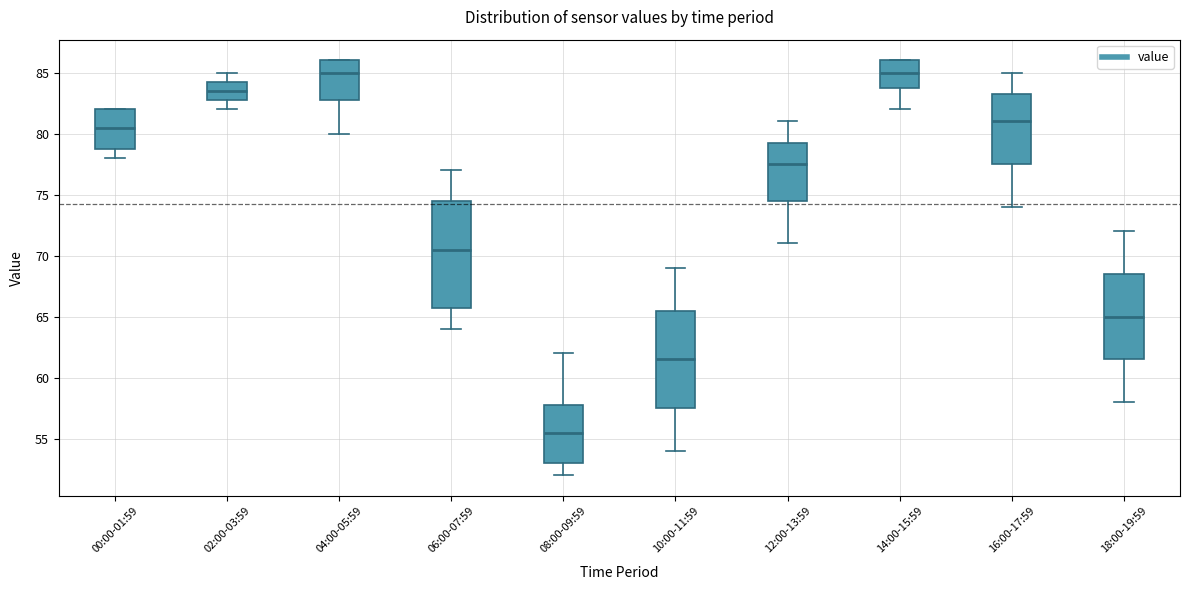

Reading left to right, transcribe this box plot: for each box, give where its median line is, the range the box spans, and where its two whiskers end, as read against the y-axis. The values are not printed on the chart, so give them approximately, as read against the axis.

00:00-01:59: median 80.5, box 79.0 to 82.0, whiskers 78.0 to 82.0
02:00-03:59: median 83.5, box 83.0 to 84.5, whiskers 82.0 to 85.0
04:00-05:59: median 85.0, box 83.0 to 86.0, whiskers 80.0 to 86.0
06:00-07:59: median 70.5, box 66.0 to 74.5, whiskers 64.0 to 77.0
08:00-09:59: median 55.5, box 53.0 to 58.0, whiskers 52.0 to 62.0
10:00-11:59: median 61.5, box 57.5 to 65.5, whiskers 54.0 to 69.0
12:00-13:59: median 77.5, box 74.5 to 79.5, whiskers 71.0 to 81.0
14:00-15:59: median 85.0, box 84.0 to 86.0, whiskers 82.0 to 86.0
16:00-17:59: median 81.0, box 77.5 to 83.5, whiskers 74.0 to 85.0
18:00-19:59: median 65.0, box 61.5 to 68.5, whiskers 58.0 to 72.0